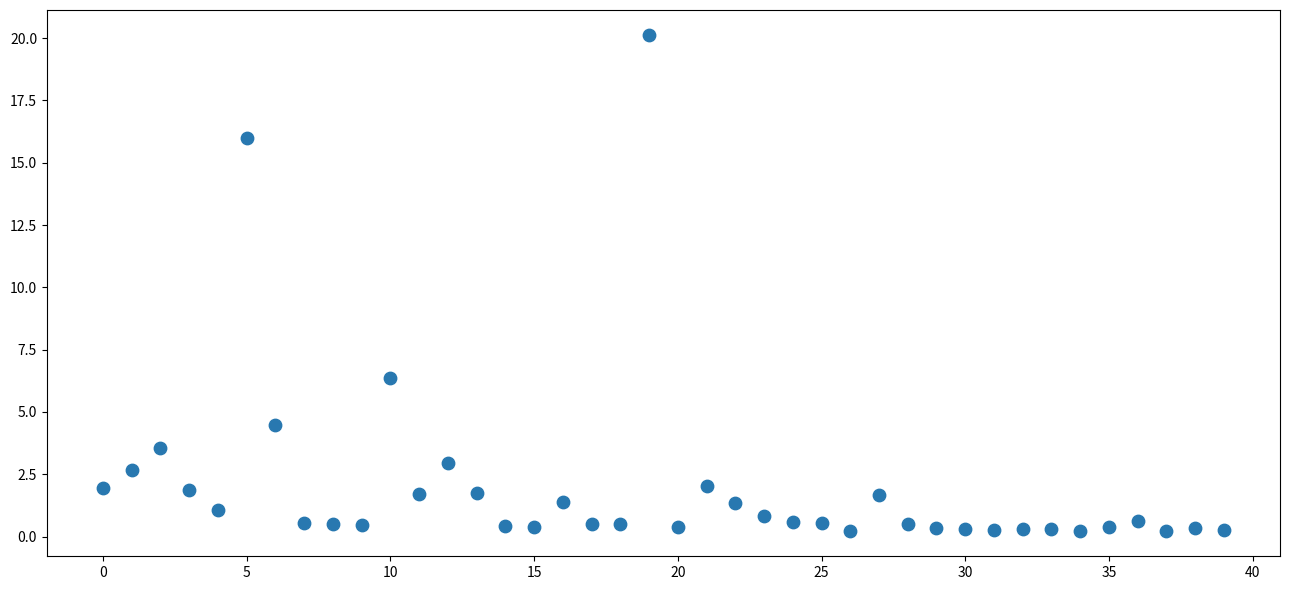

What is the range of Y values (max minus min)?

19.9